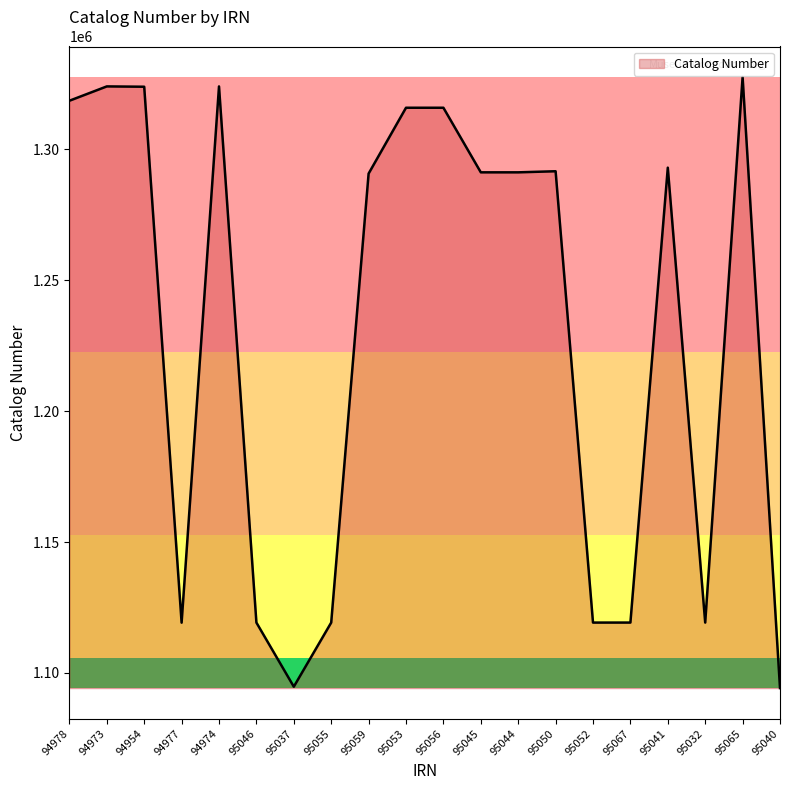

True or false: the data shows 1323838 at 94954.

True